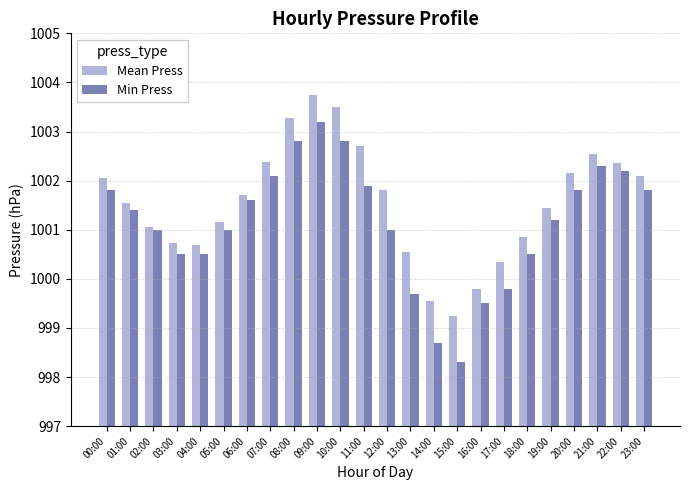

What is the spread (max minus min) of values at 03:00?

0.2